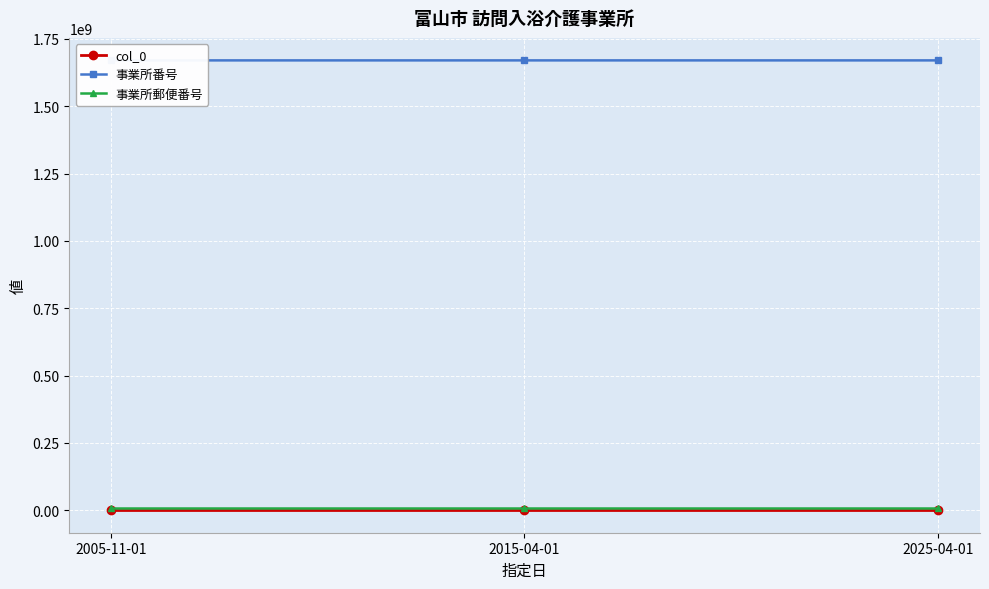

Count the col_0 values in the range 1 to 3.

3